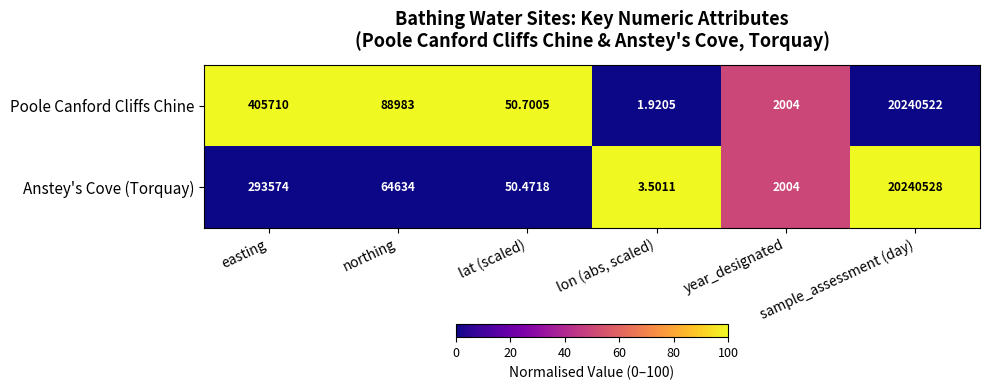

At how many categories does at least one series exceed 2?

6